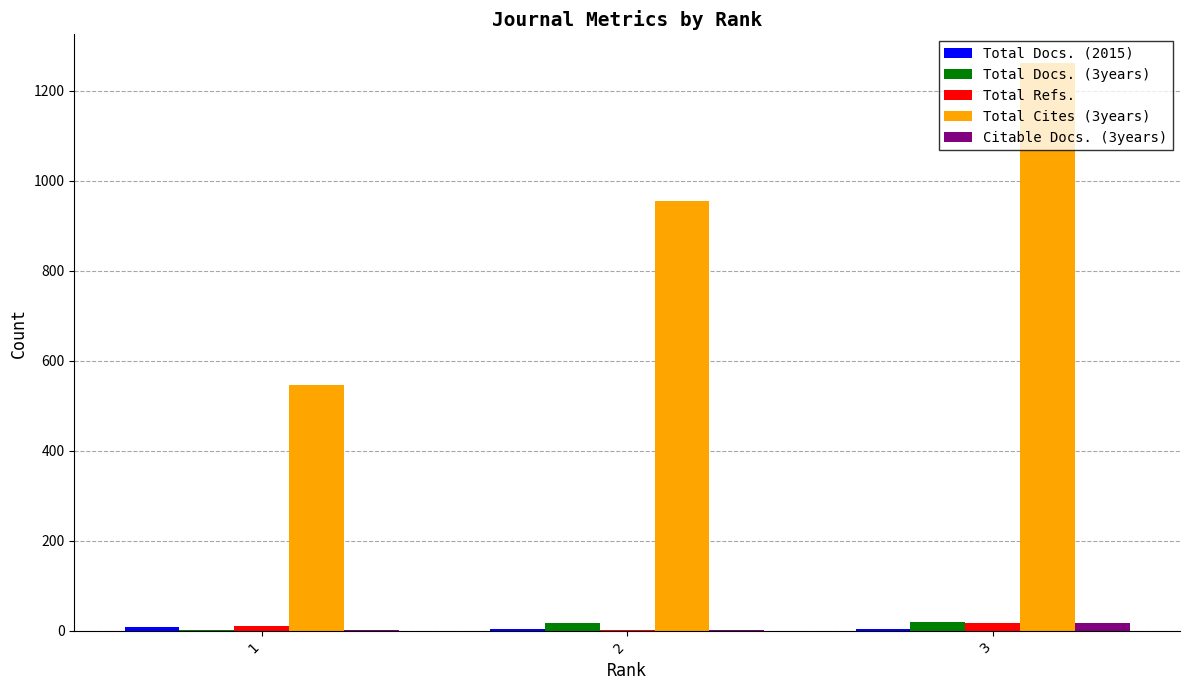

Which label corresponds to the largest value in the chart?

3